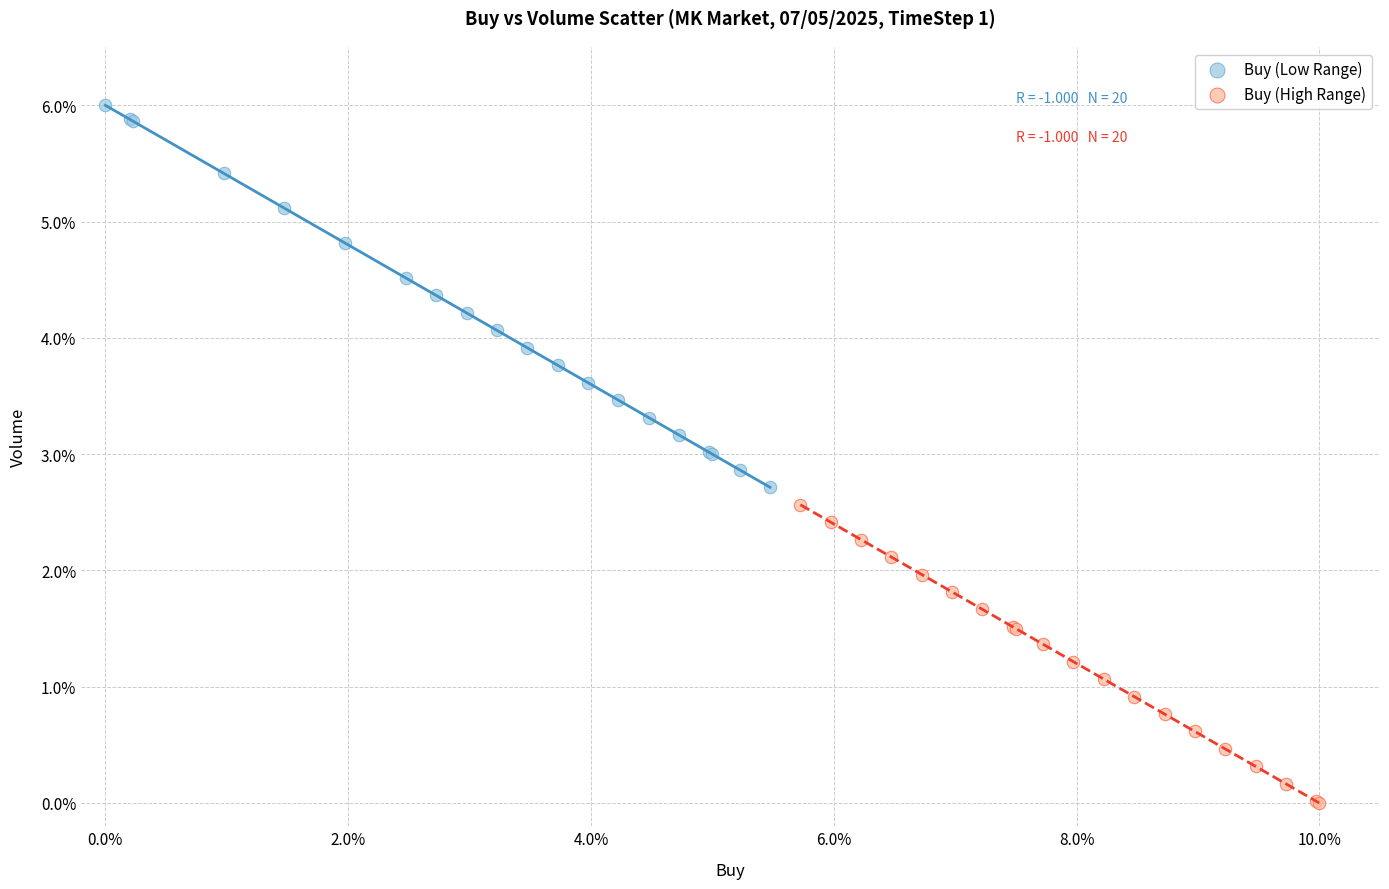

Which series contains the lowest Y value?

Buy (High Range)